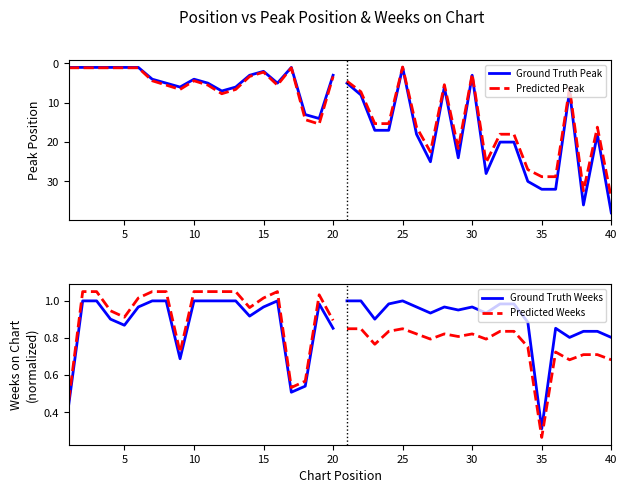

Is the value of Predicted Weeks at 15 greater than the value of Predicted Peak at 10?

No